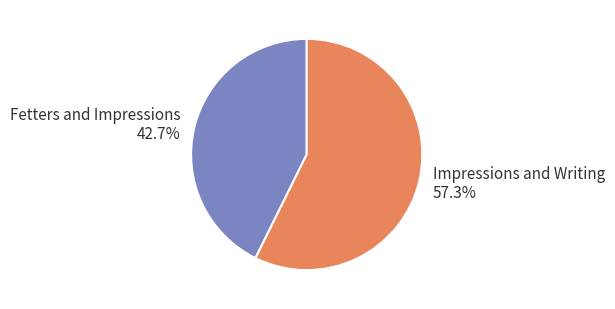

Combined, do Fetters and Impressions and Impressions and Writing account for over 50%?

Yes